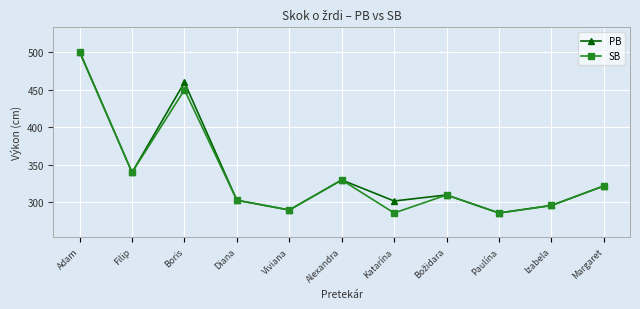

At which category is the sum across all series the highest?

Adam